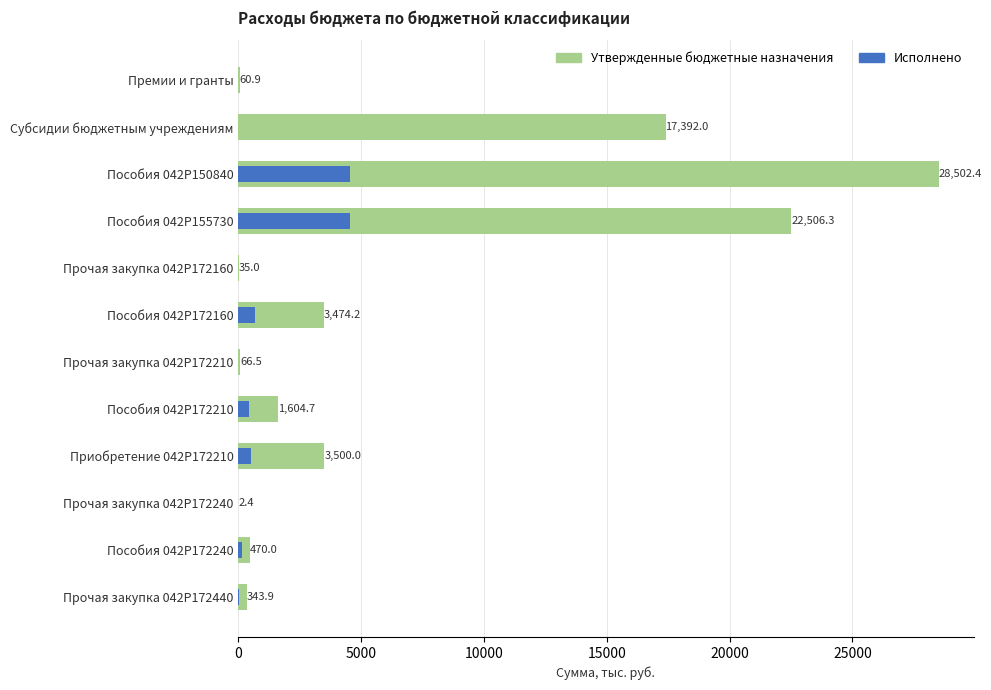

How many bars are there in total?

24